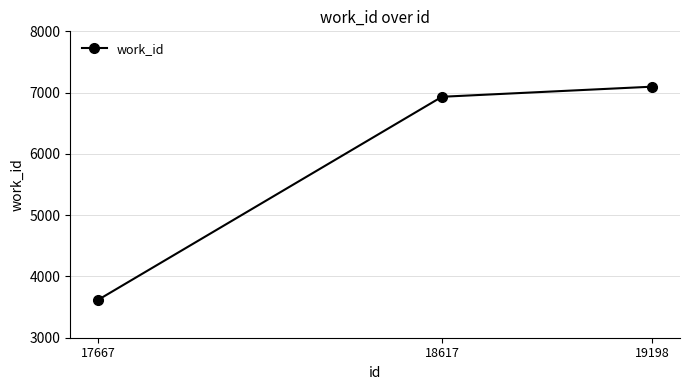

How many series are shown in this chart?

1